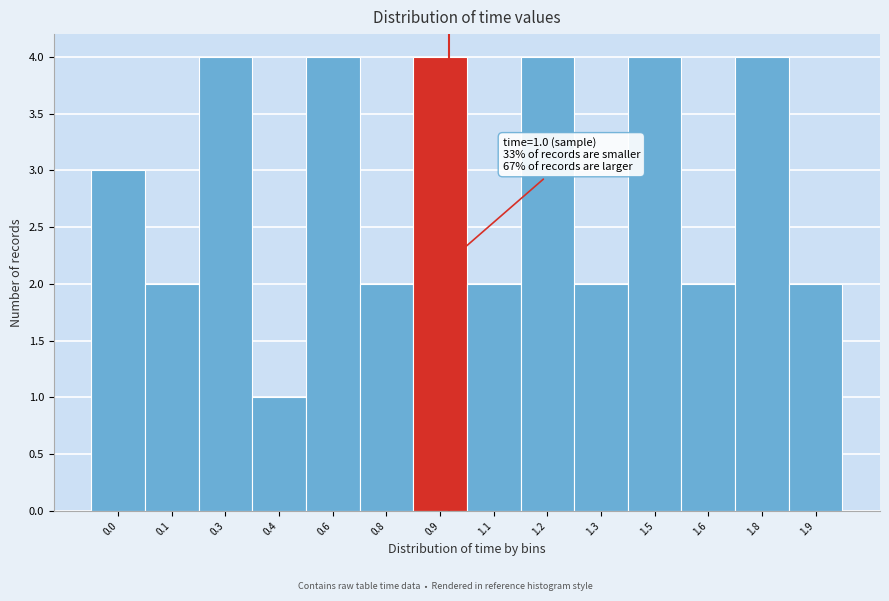

Reading right to left, transcribe all the data shown in this chart.

1.9=2	1.8=4	1.6=2	1.5=4	1.3=2	1.2=4	1.1=2	0.9=4	0.8=2	0.6=4	0.4=1	0.3=4	0.1=2	0.0=3